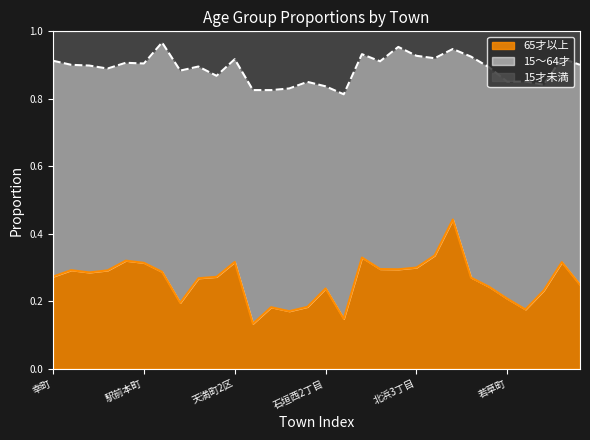

True or false: 15才未満割合 has more than 0 points higher than both neighbors.

True